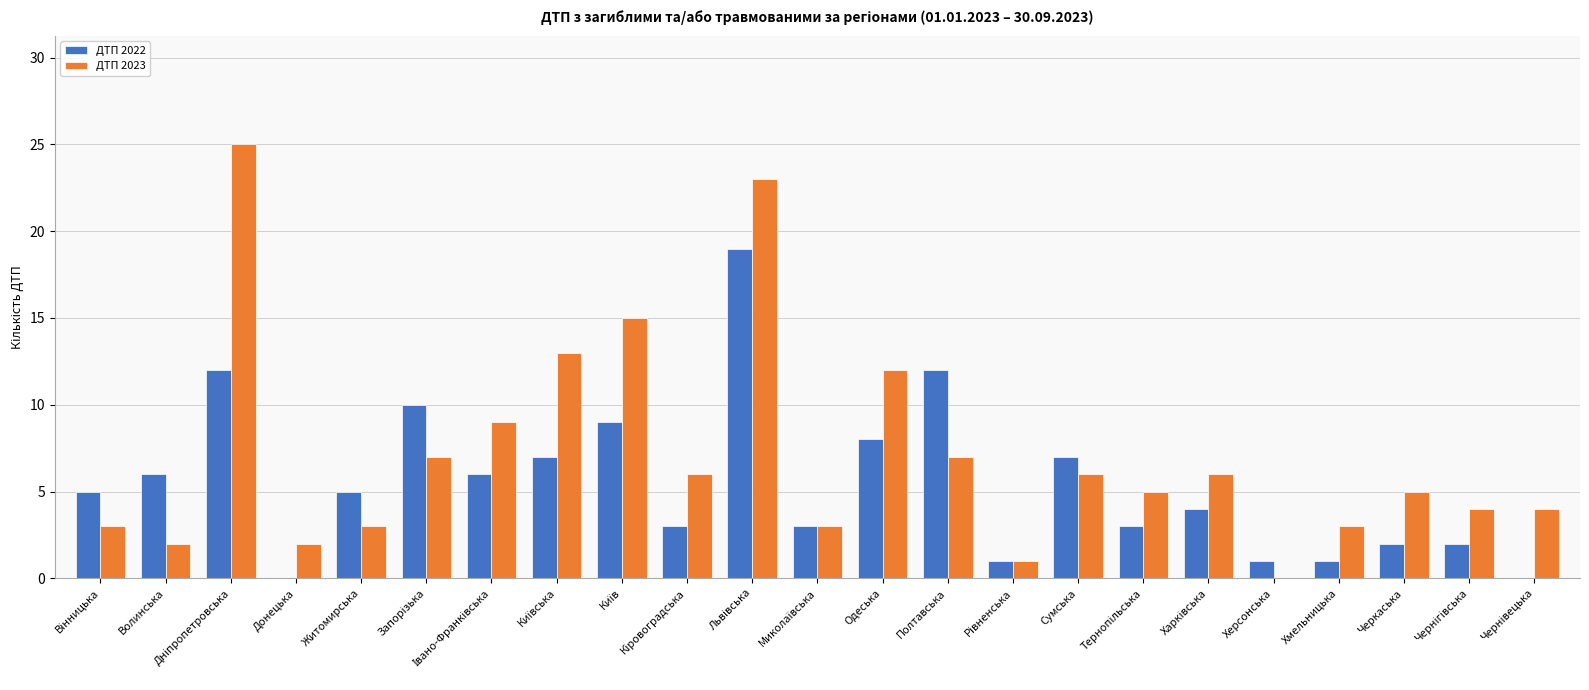

Is the value of ДТП 2023 at Полтавська greater than the value of ДТП 2022 at Одеська?

No